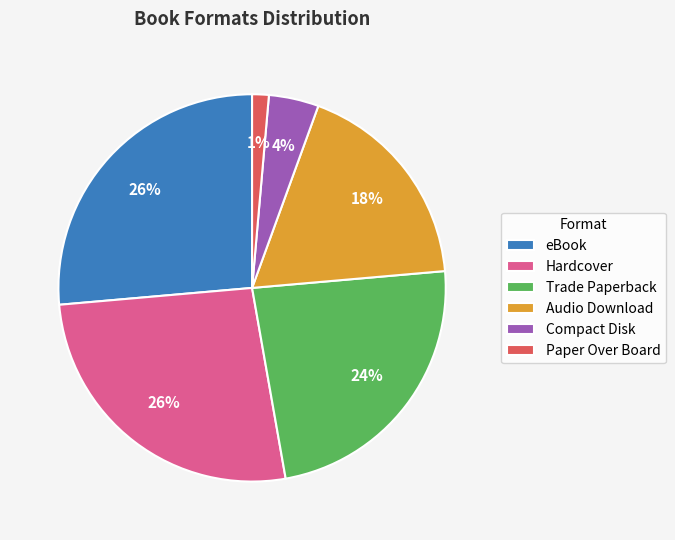

The Trade Paperback slice represents 30% of the pie. True or false?

False